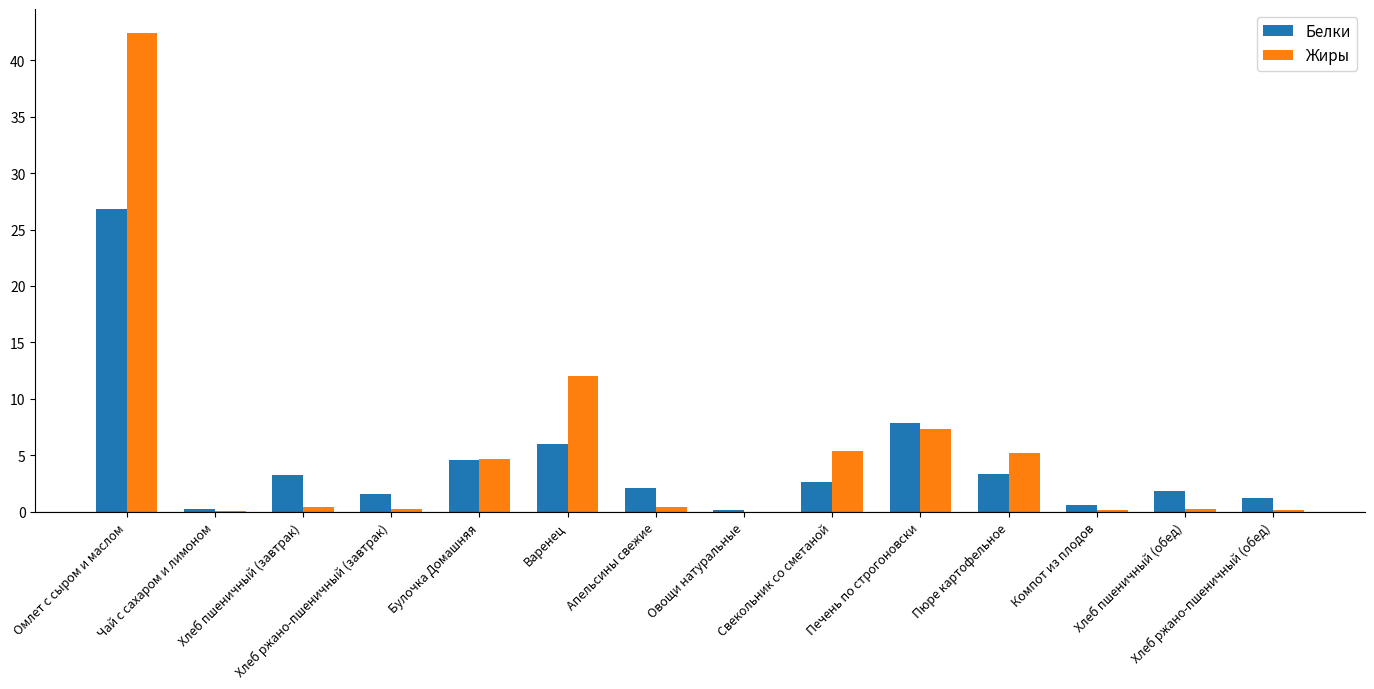

What is the greatest value displayed?

42.4